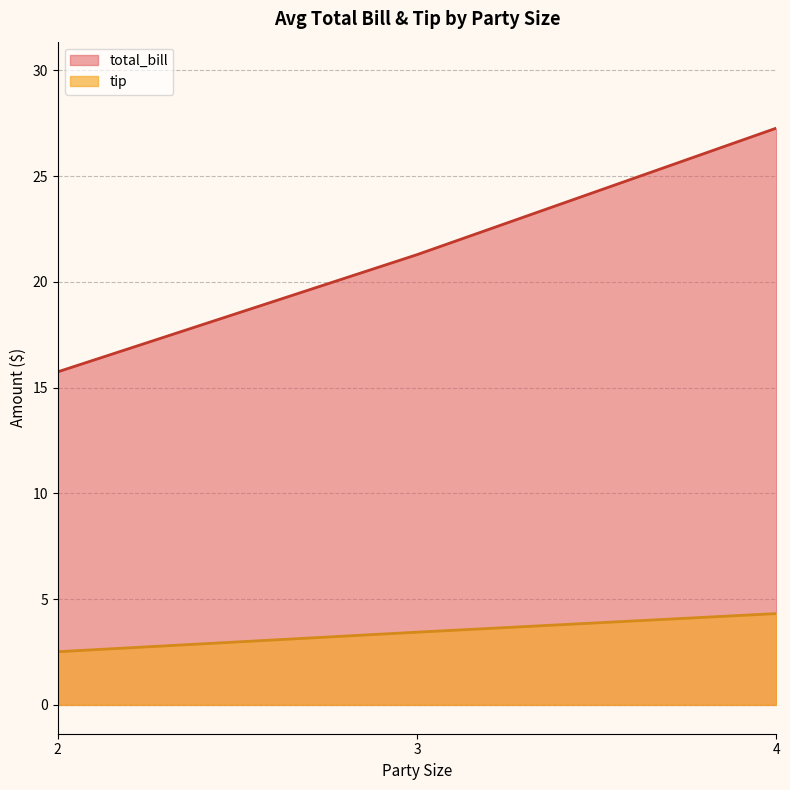

What is the greatest value displayed?

27.3